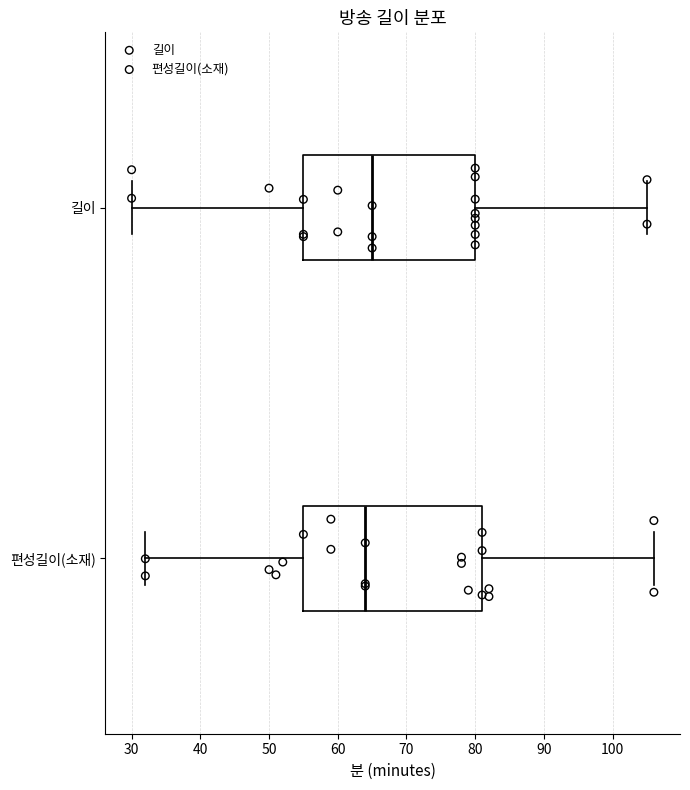

Reading bottom to top, read every box against the x-axis: the position of its median line, the range the box covers, and the ends of its whiskers. The values are not printed on the chart, so give them approximately, as read against the axis.

편성길이(소재): median 64, box 55 to 81, whiskers 32 to 106
길이: median 65, box 55 to 80, whiskers 30 to 105